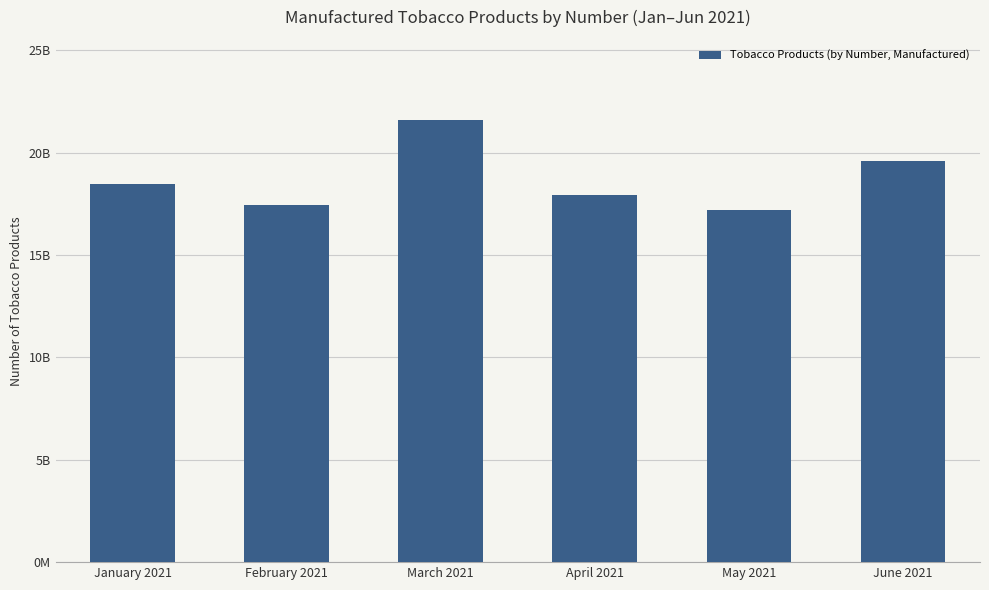

Does the chart contain any negative values?

No